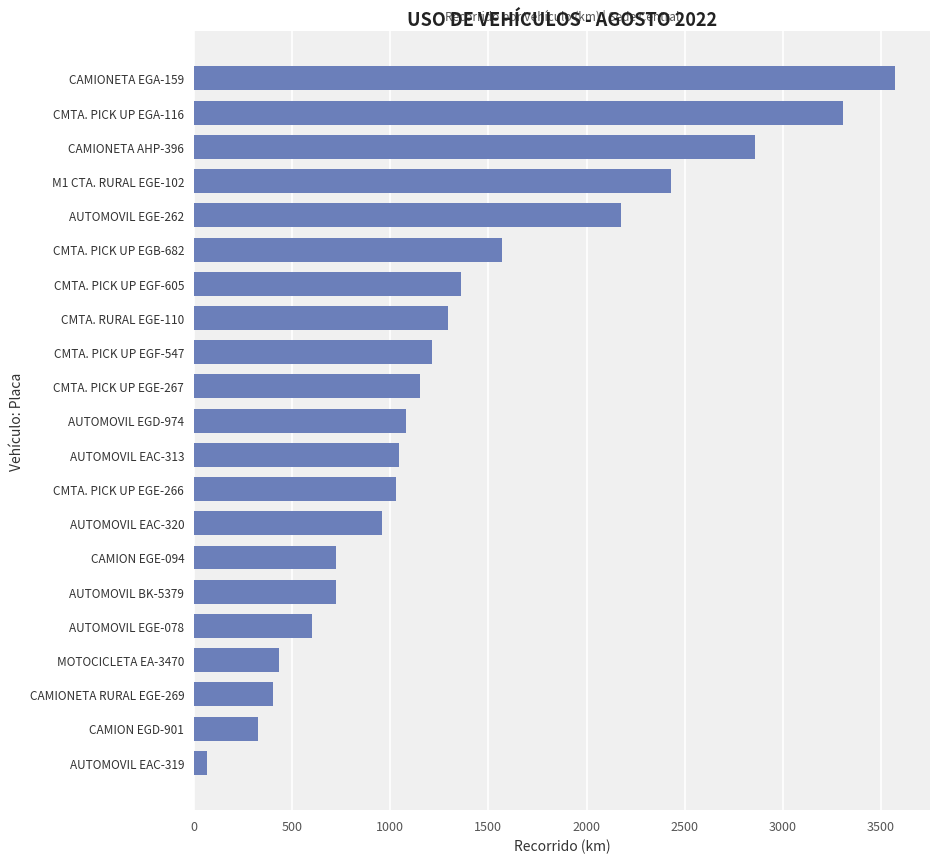

What is the difference between the maximum and second lowest values?

3247